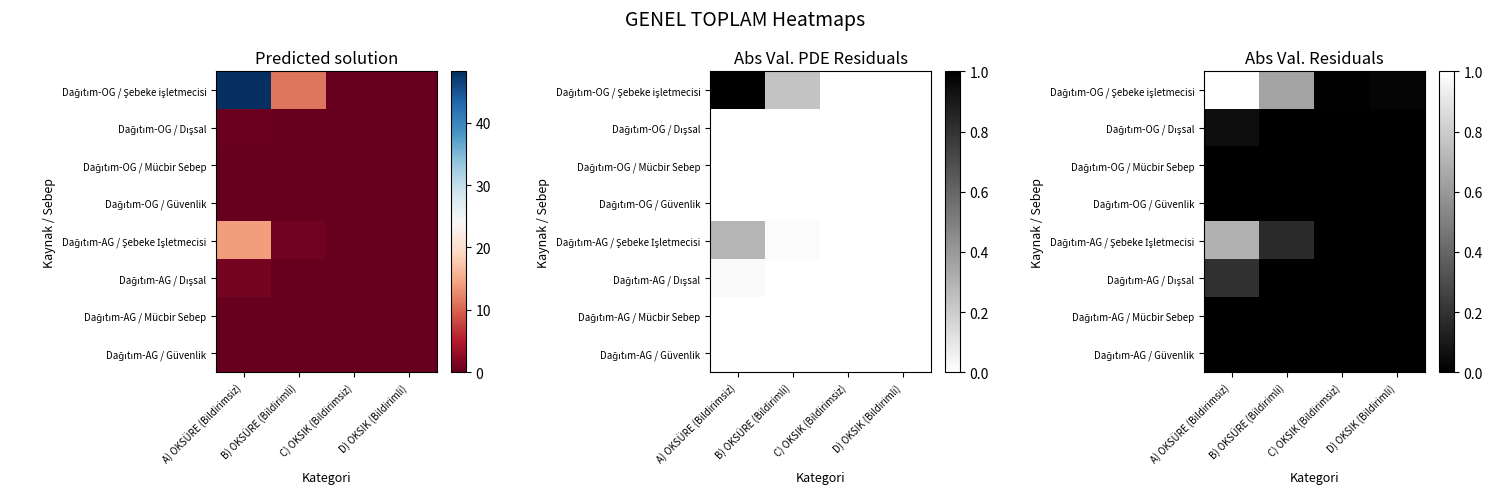

Which series has the largest range (max minus min)?

Dağıtım-OG / Şebeke işletmecisi